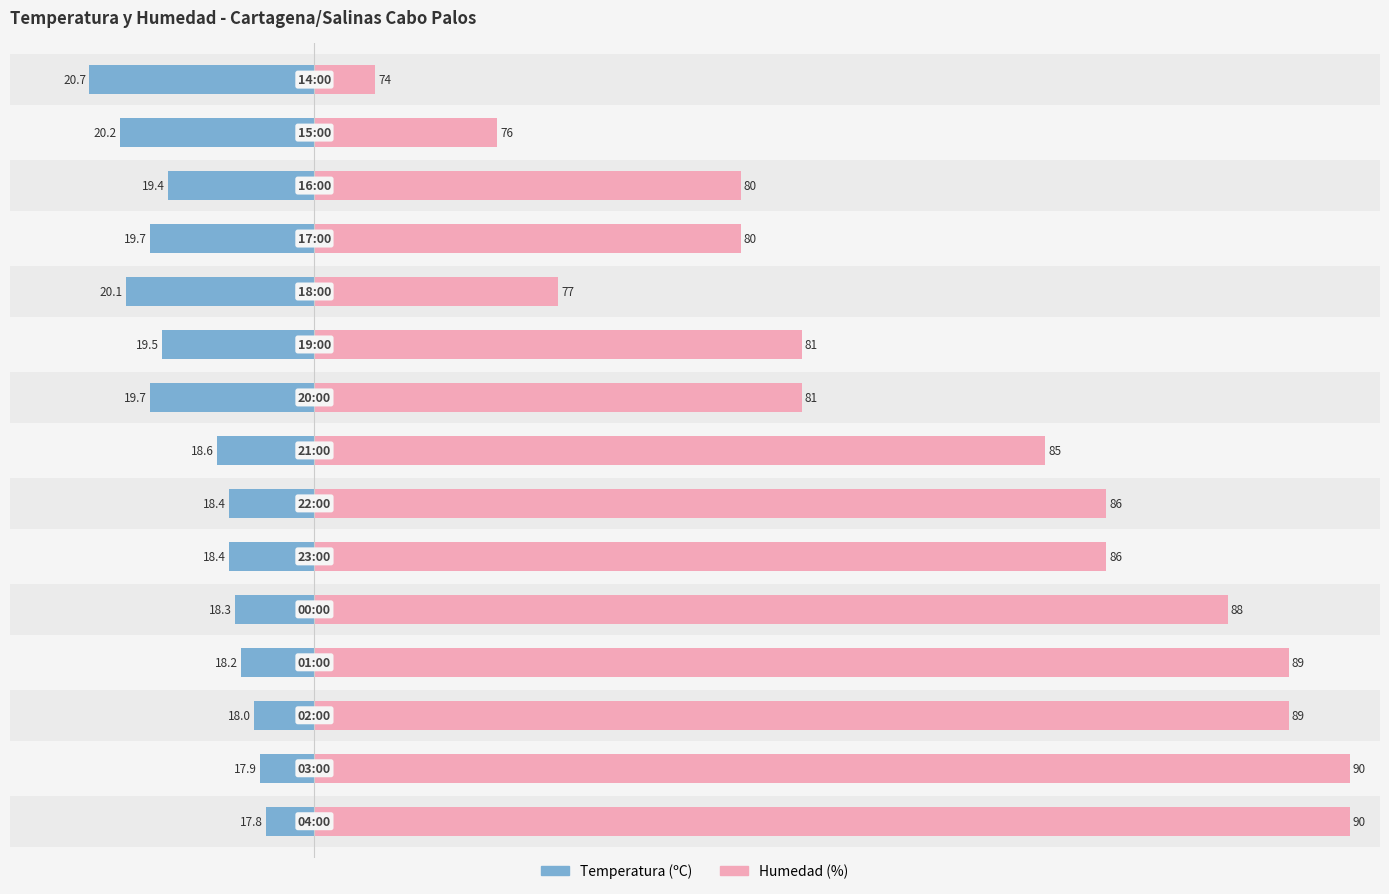

Rank the series by their average value, from highest to lowest.

Humedad (%), Temperatura (ºC)